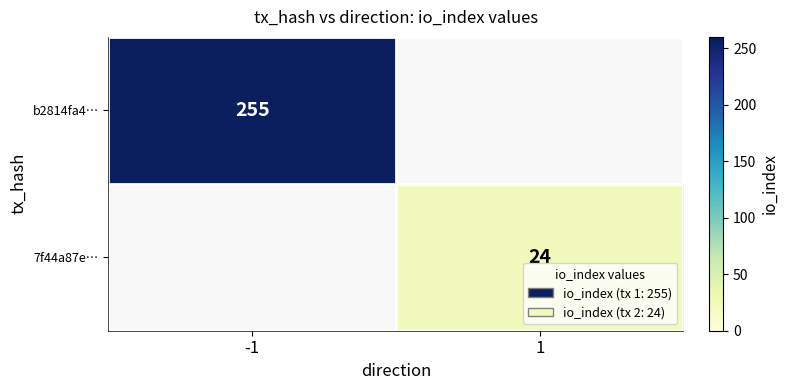

Which label corresponds to the largest value in the chart?

-1